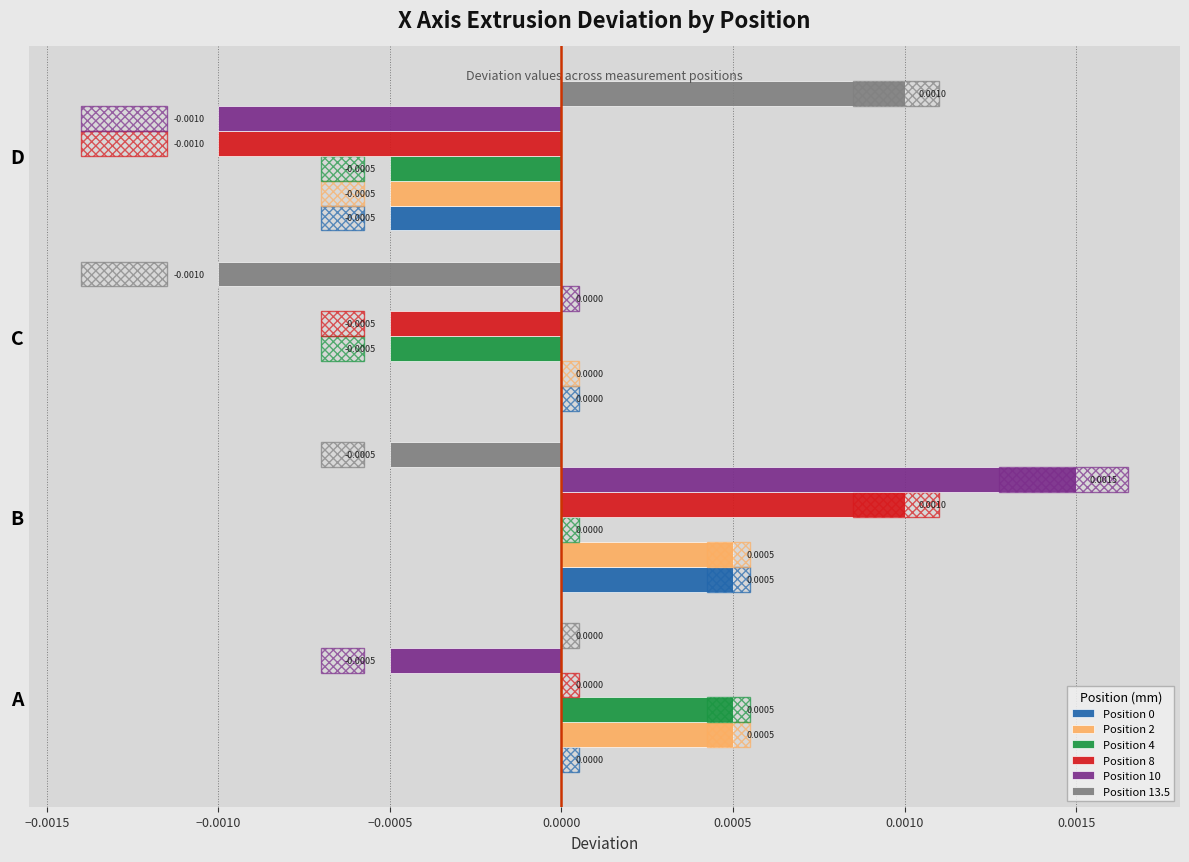

List the series in order of their peak value, highest first.

Position 10, Position 8, Position 13.5, Position 0, Position 2, Position 4